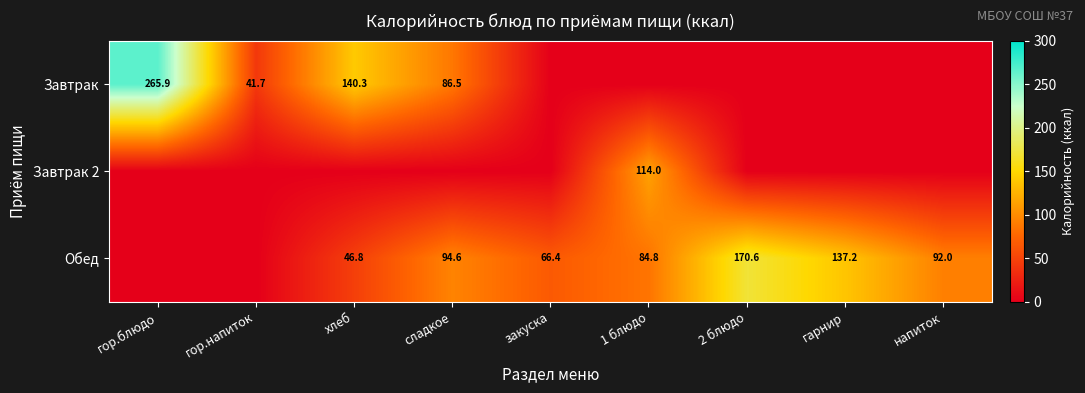

True or false: Обед has a value of 66.4 at закуска.

True